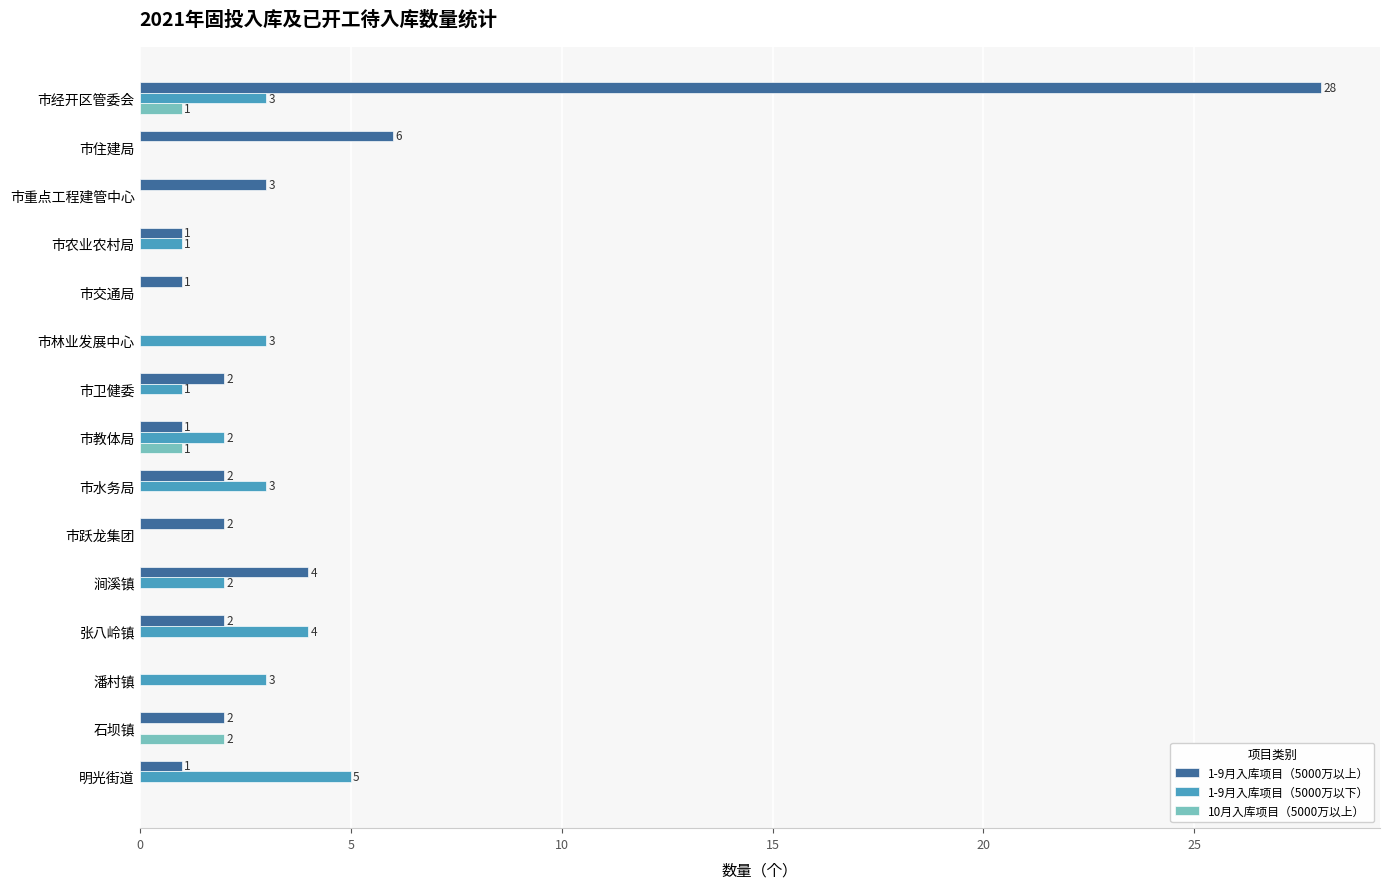

Which series has the largest total across all categories?

1-9月入库项目（5000万以上）